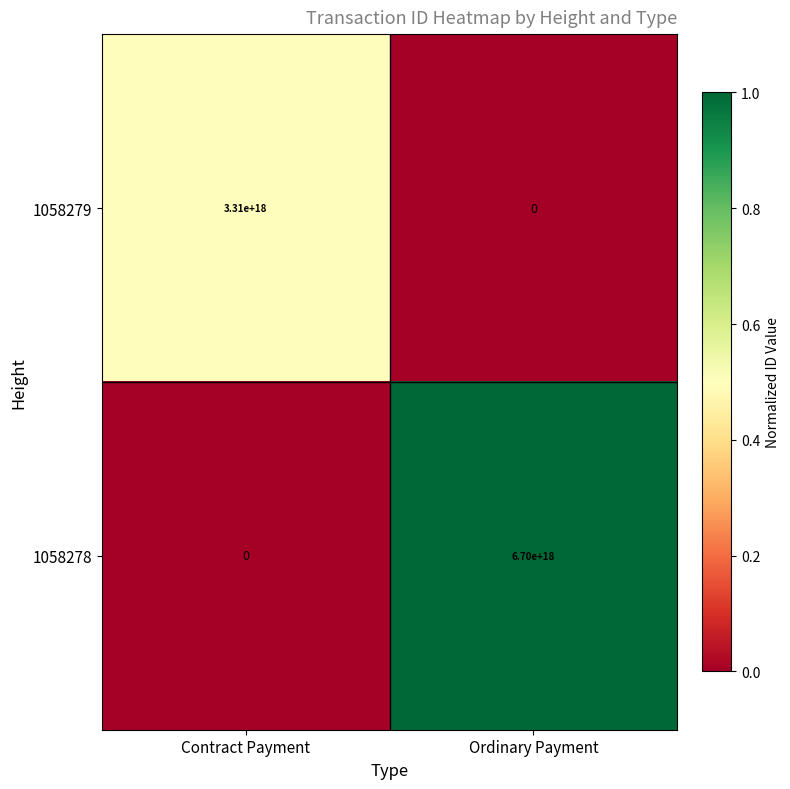

The 1058278 series shows -4293970337303274496 at Contract Payment. True or false?

False